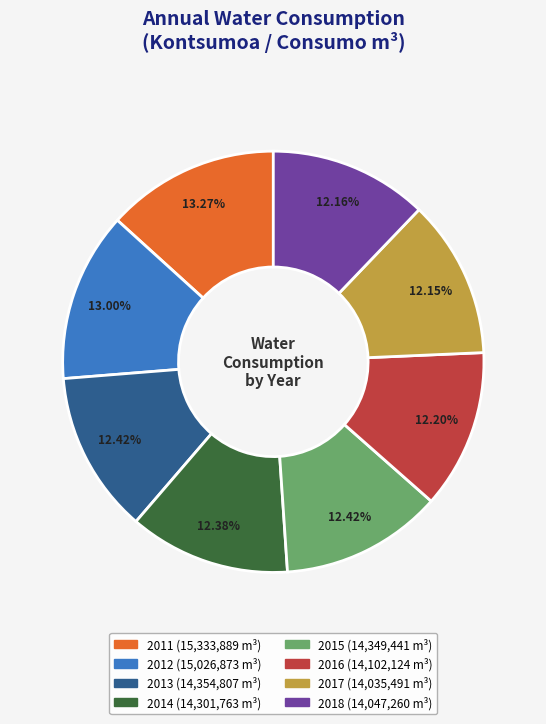

Is there a majority slice in this chart?

No